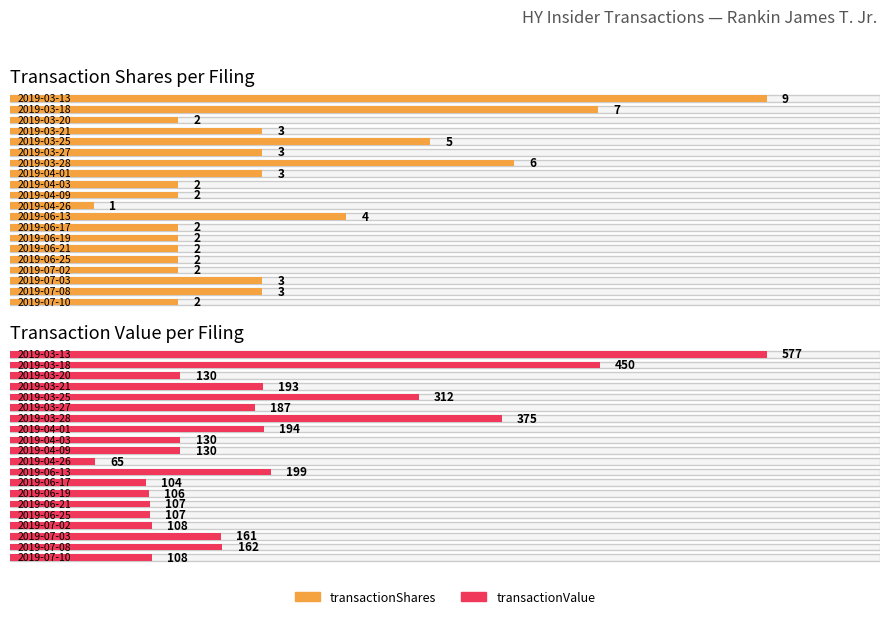

How many series are shown in this chart?

2